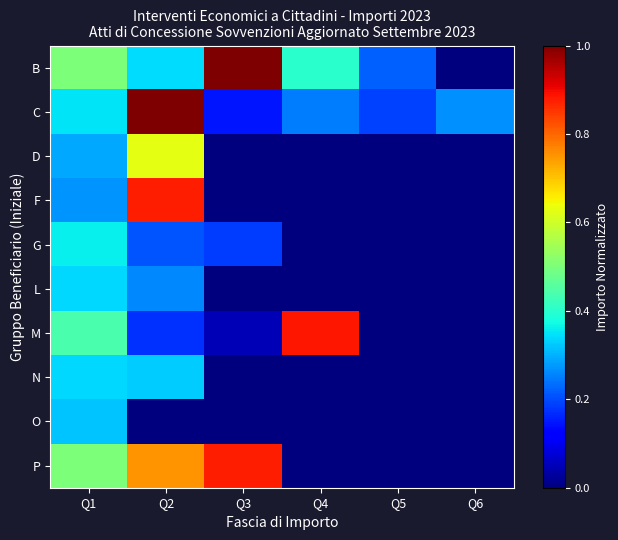

Which has a higher value, Q4 or Q2?

Q4